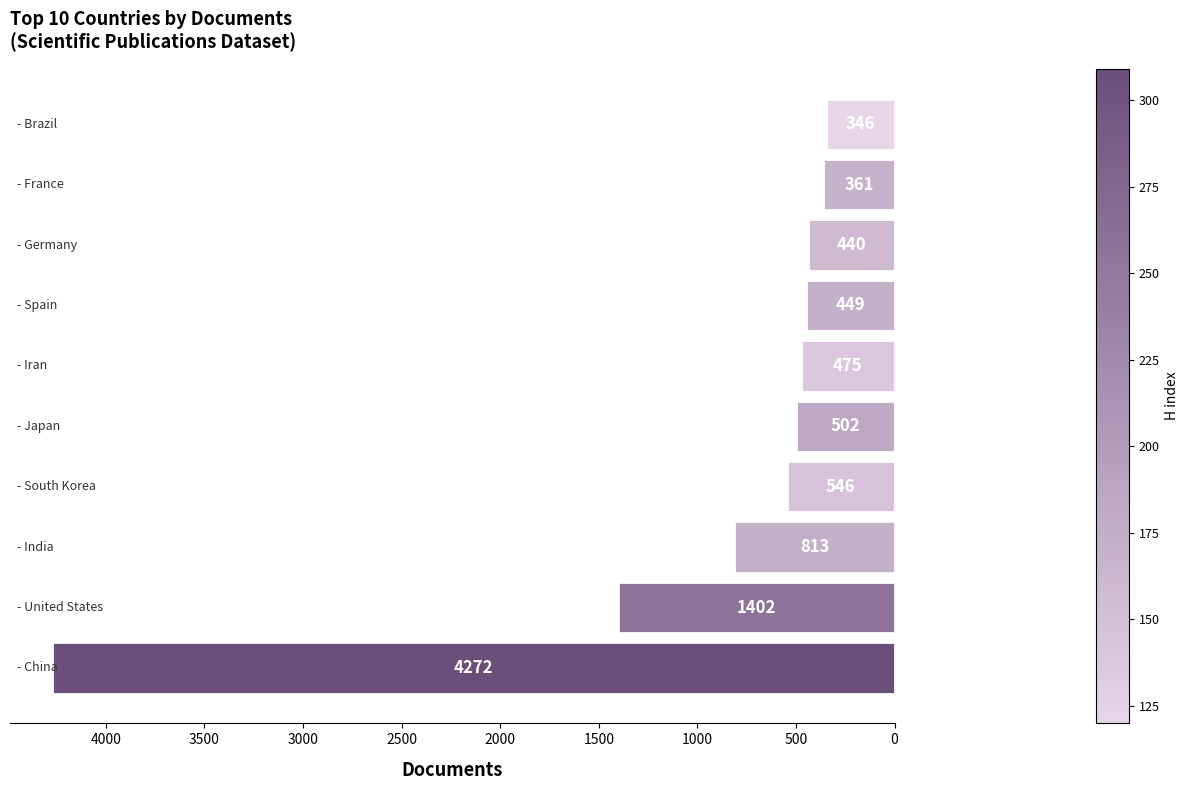

What is the sum of all values?

9606